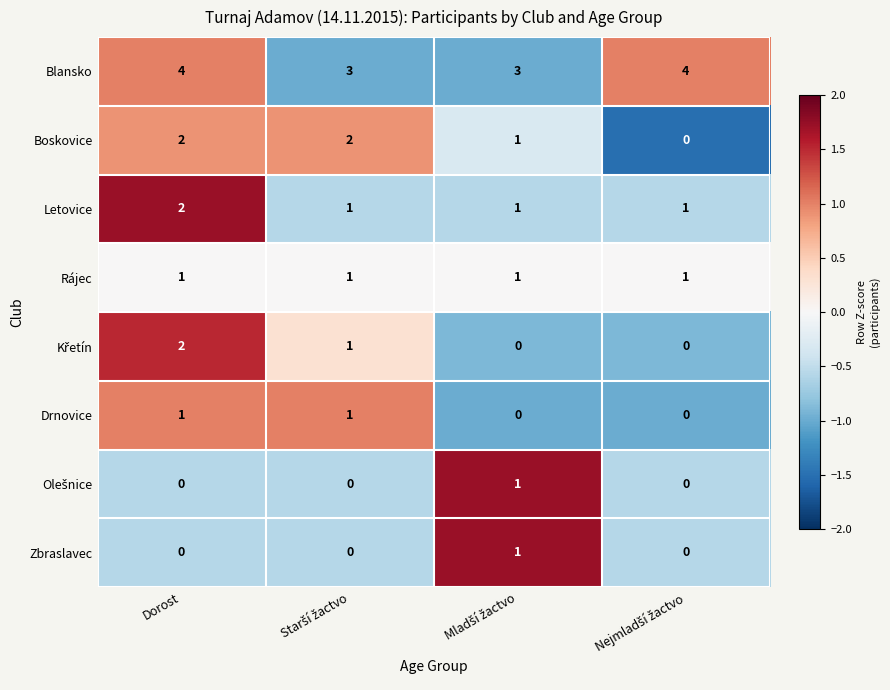

Which series has the largest total across all categories?

Blansko